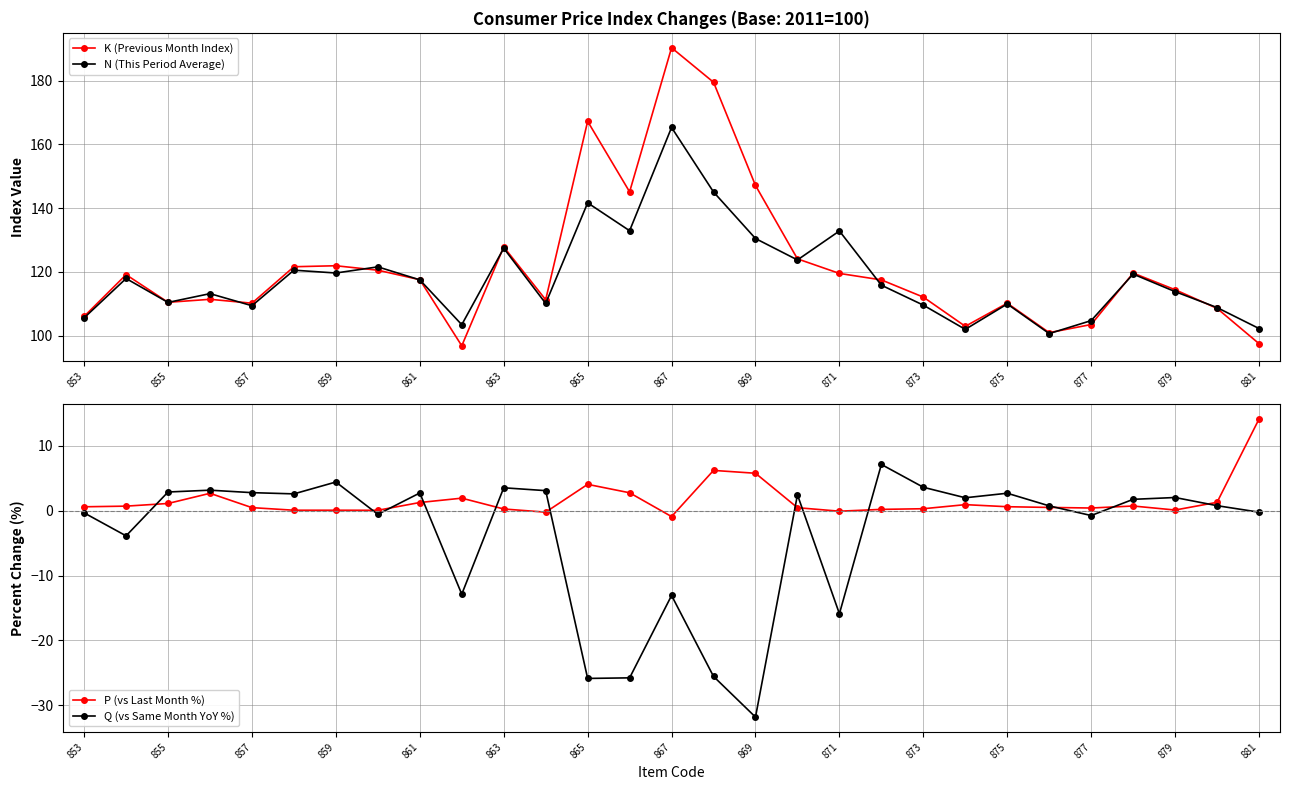

What is the difference between the maximum and minimum values in the K (Previous Month Index) series?

93.5